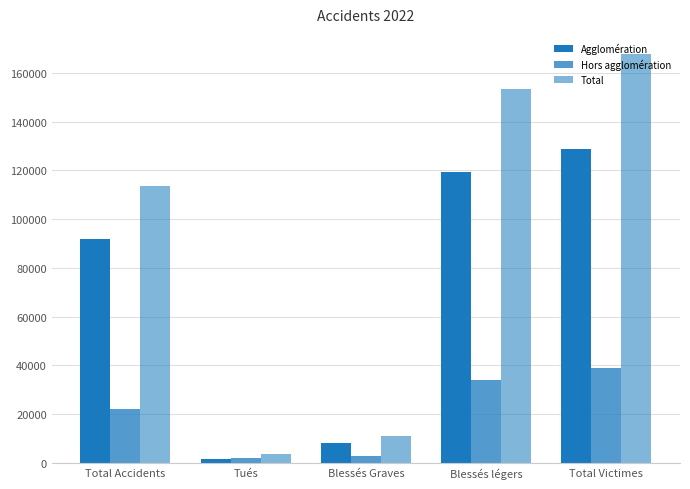

How many bars are there in each group?

3